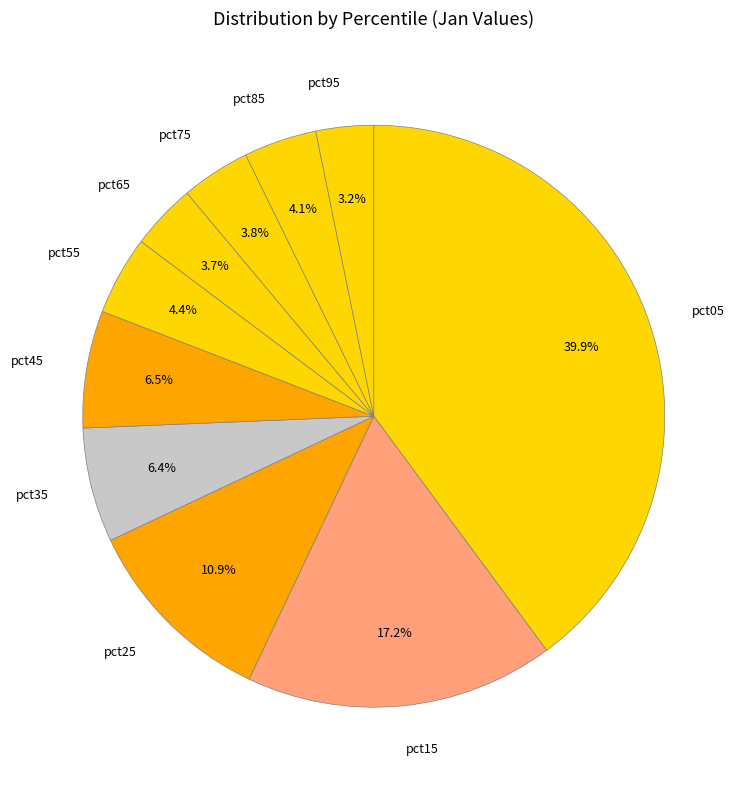

What percentage do pct45 and pct05 together represent?

46.4%